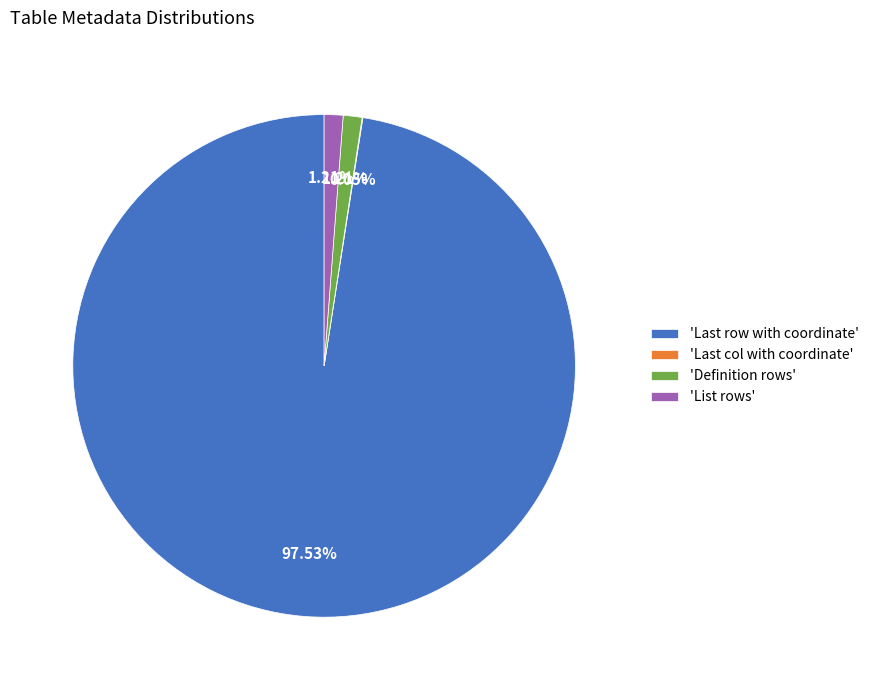

Is 'Definition rows' the majority of the pie?

No